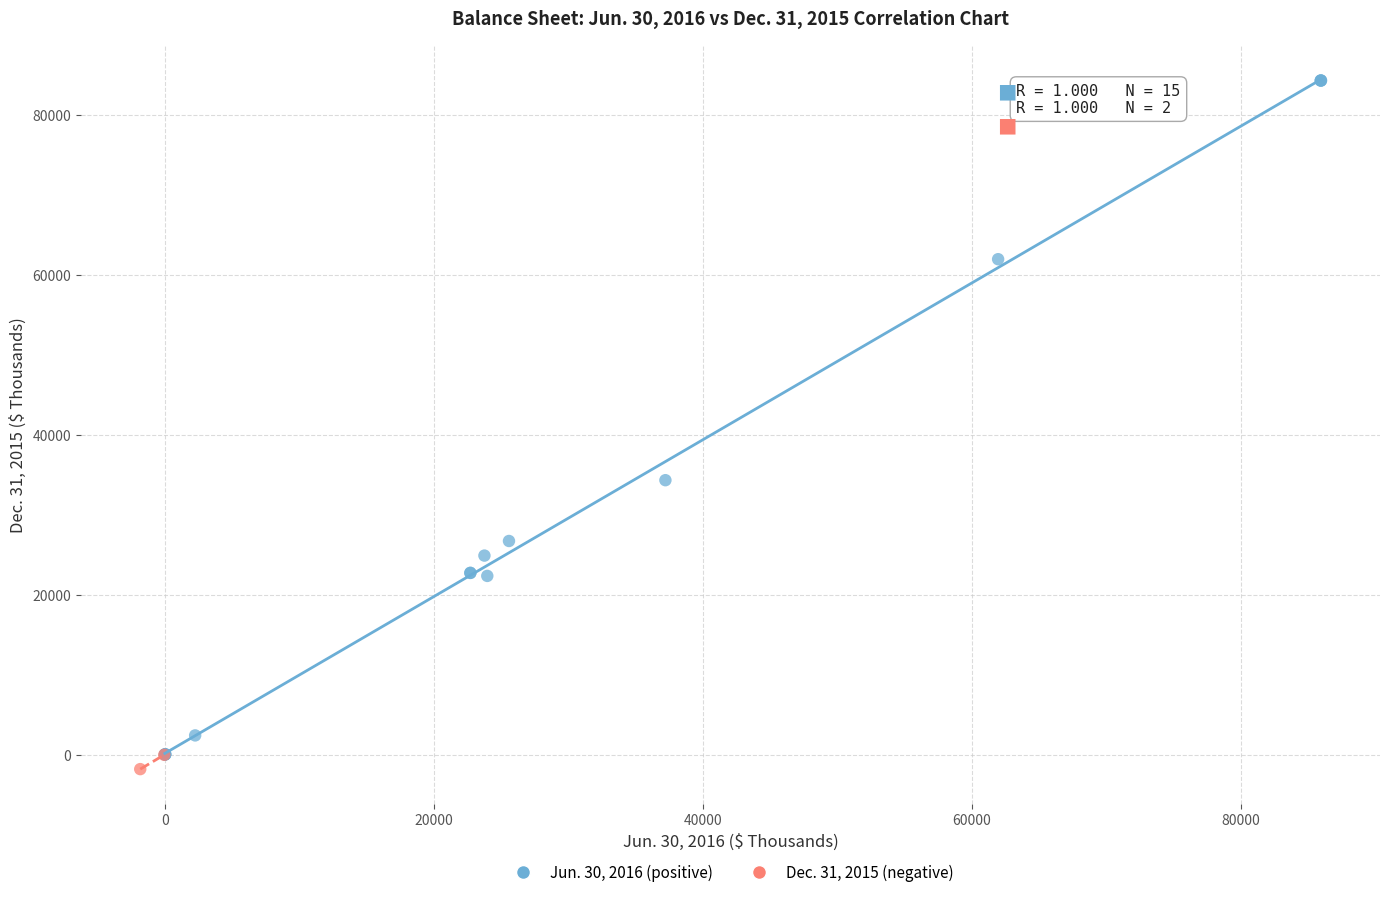

Which series has the widest spread of Y values?

Jun. 30, 2016 (positive)